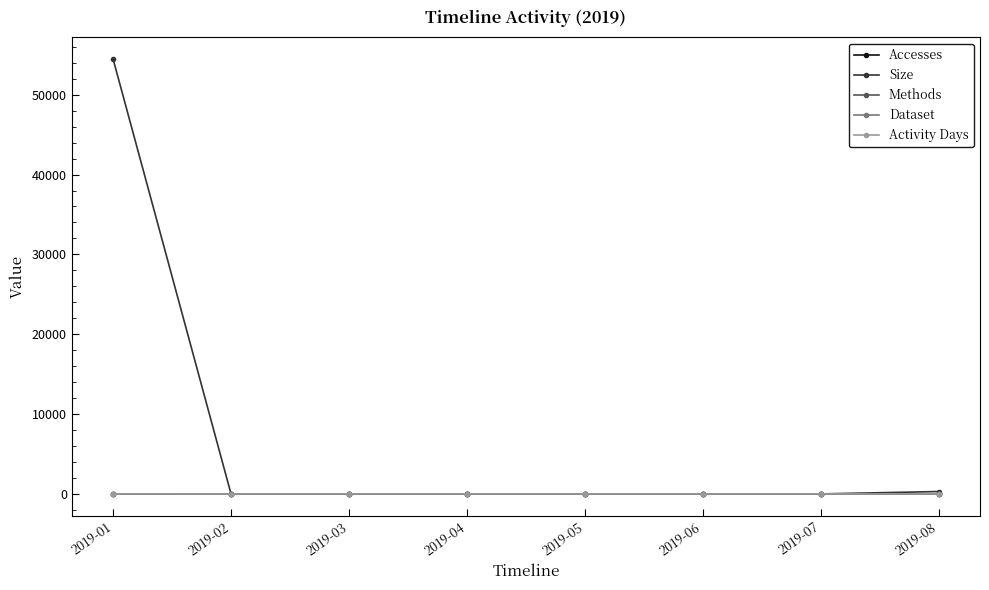

At which label is Accesses closest to 1?

2019-01